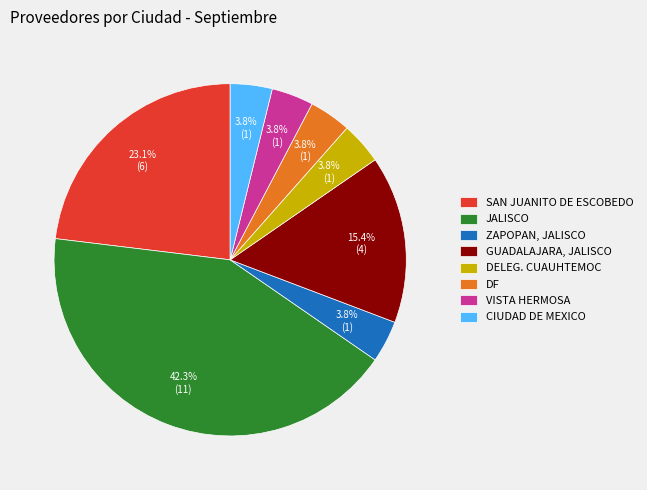

What portion of the pie excludes DF?

96.2%